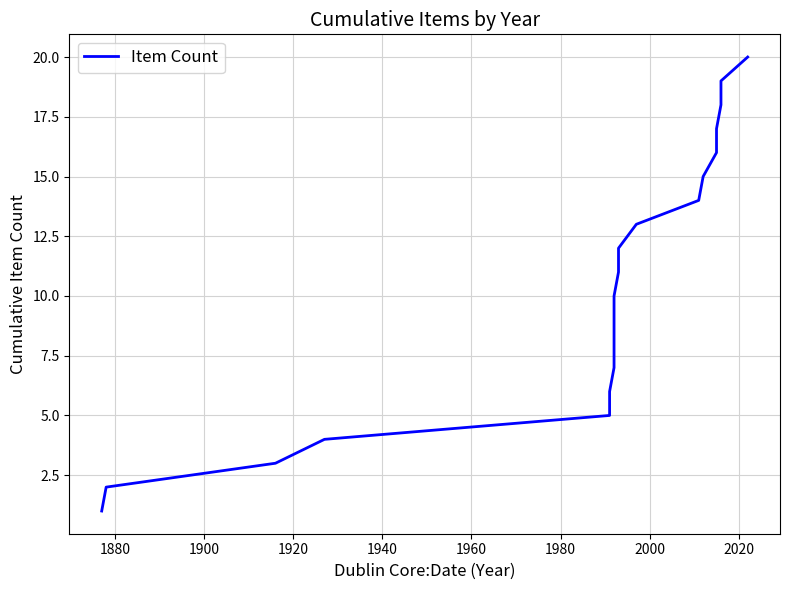

The value at 12 is 6. True or false?

False